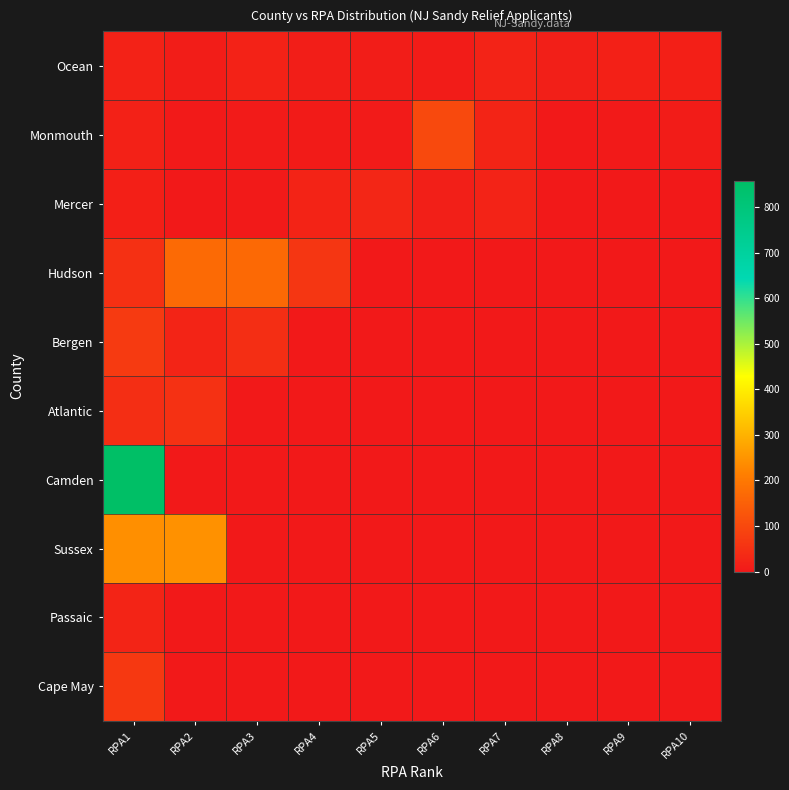

Which series has the largest total across all categories?

Camden